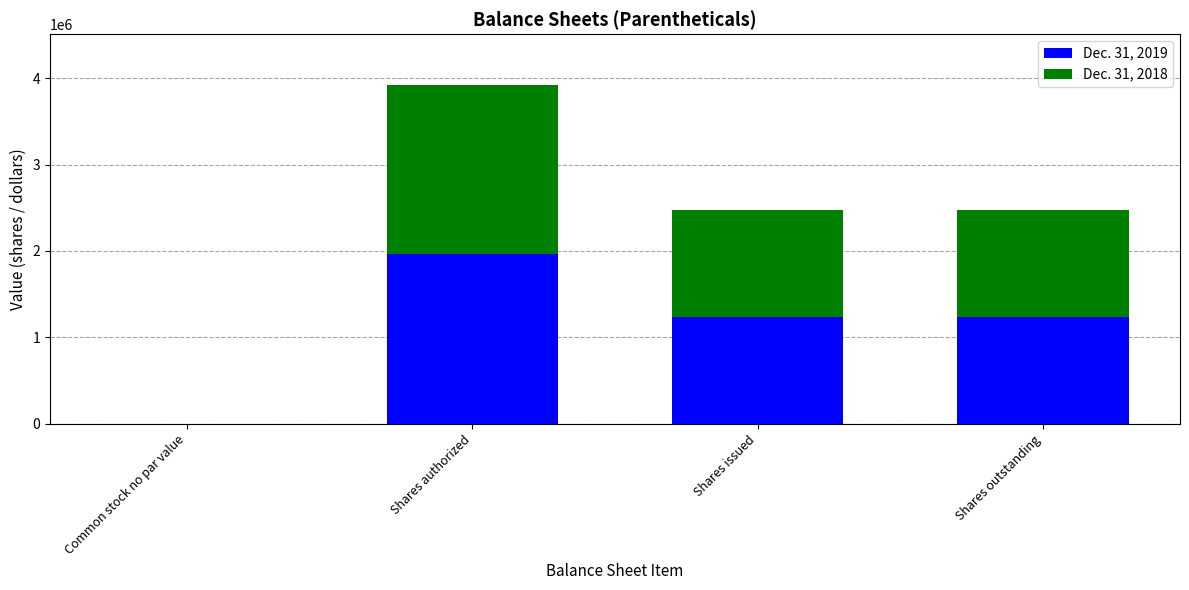

How many data points does each series have?

4